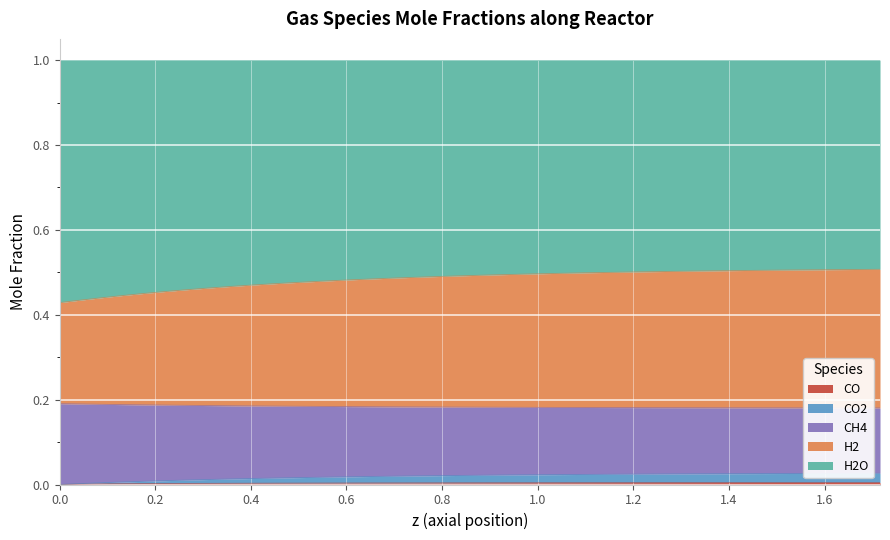

Is the value of CO at 10 greater than the value of H2O at CO?

No